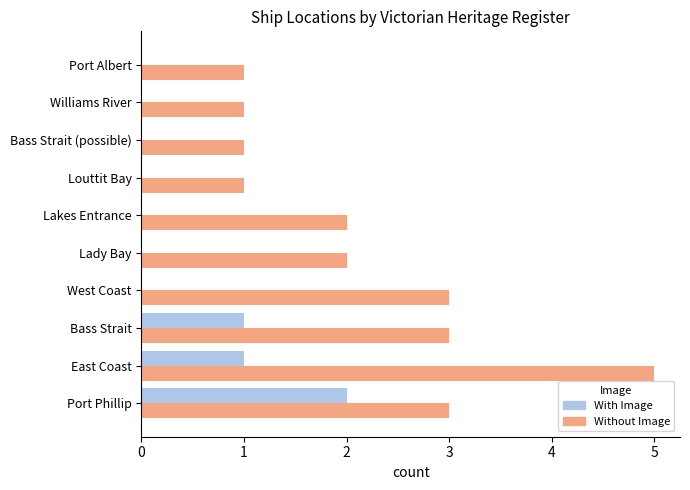

How many Without Image values are between 1 and 3?

9